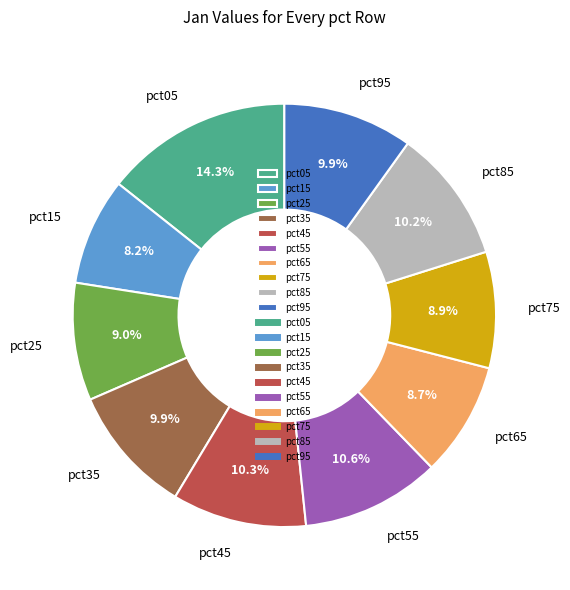

Which category has the smallest portion of the pie?

pct15